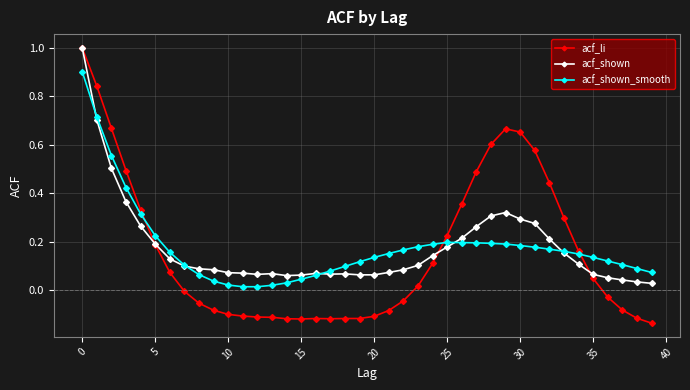

Which series has the largest range (max minus min)?

acf_li